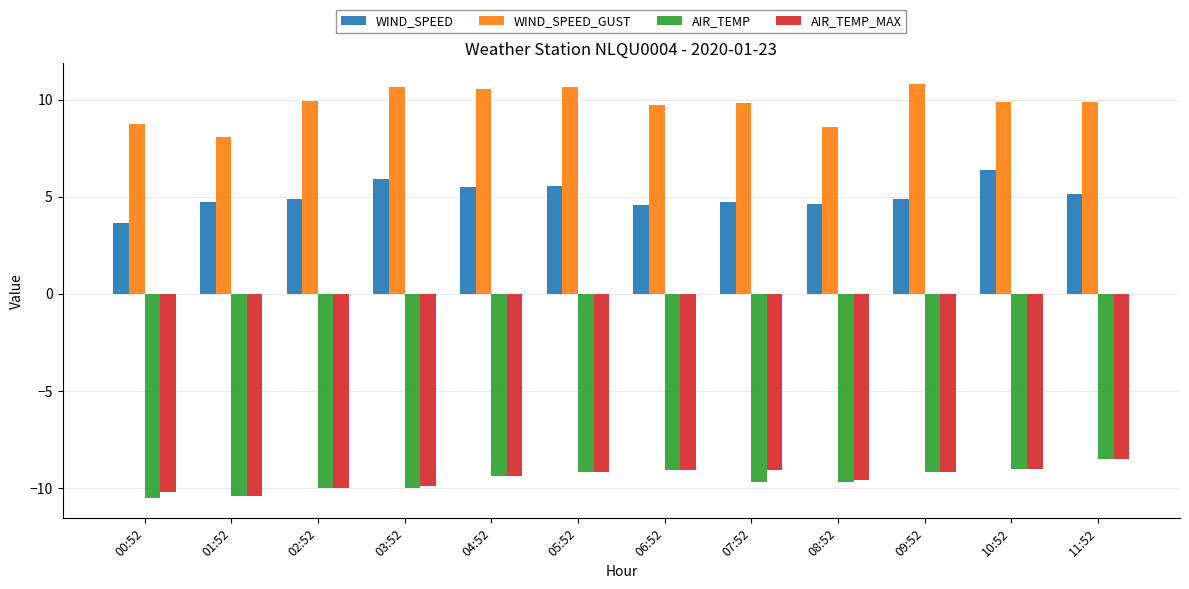

How many distinct data groups are displayed?

4